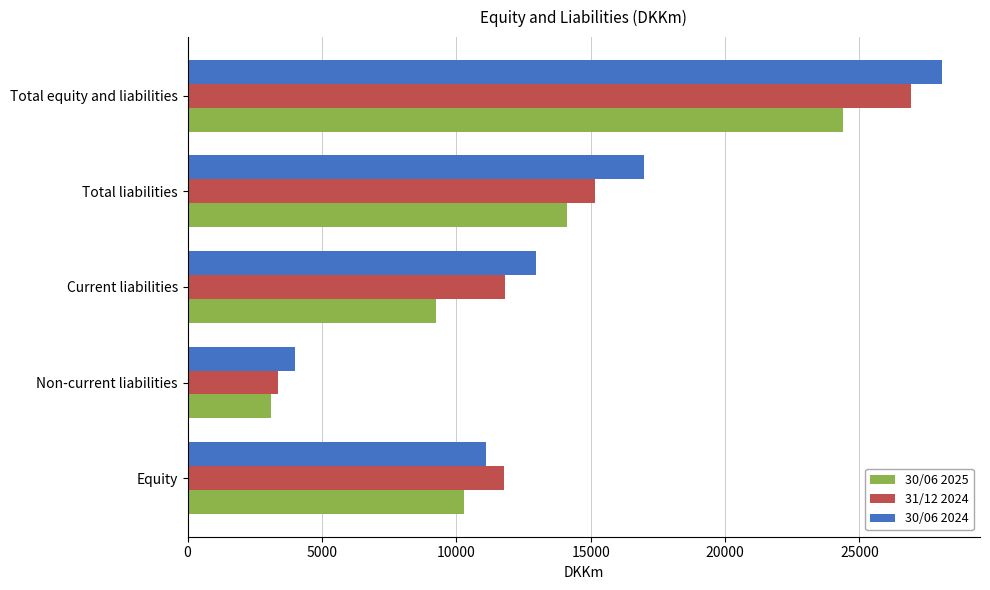

The value of 31/12 2024 at Equity is 4704. True or false?

False